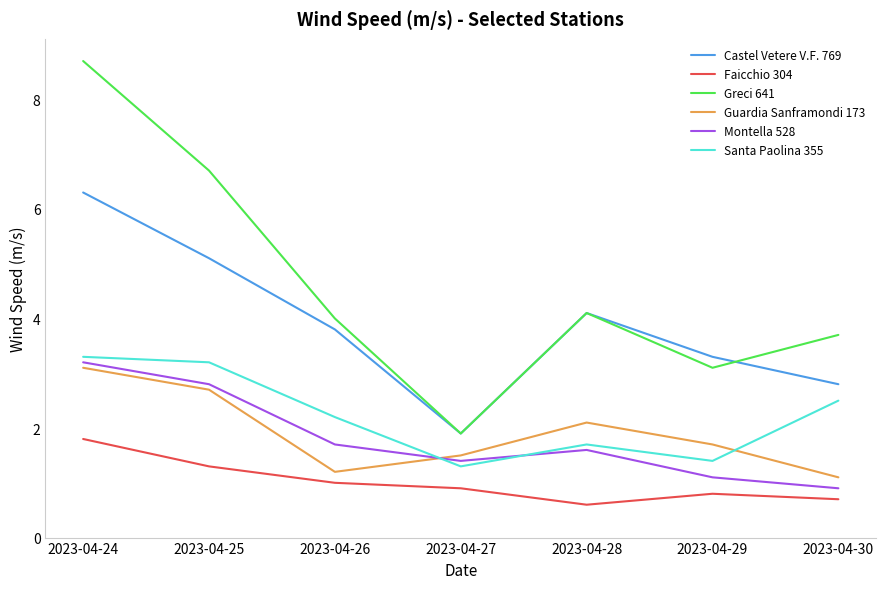

True or false: Montella 528 and Castel Vetere V.F. 769 intersect in this chart.

False